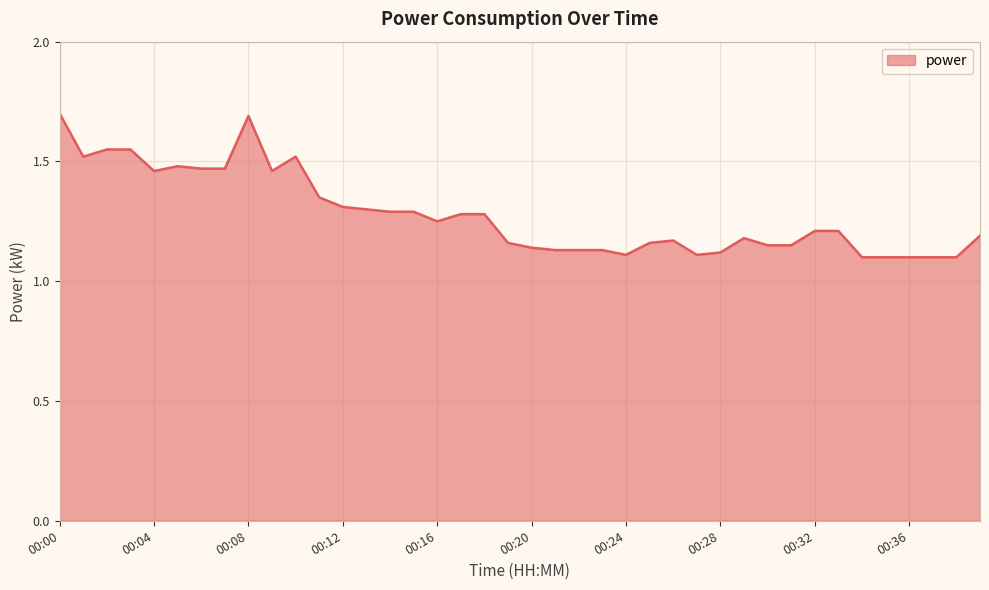

What is the maximum value shown in the chart?

1.7